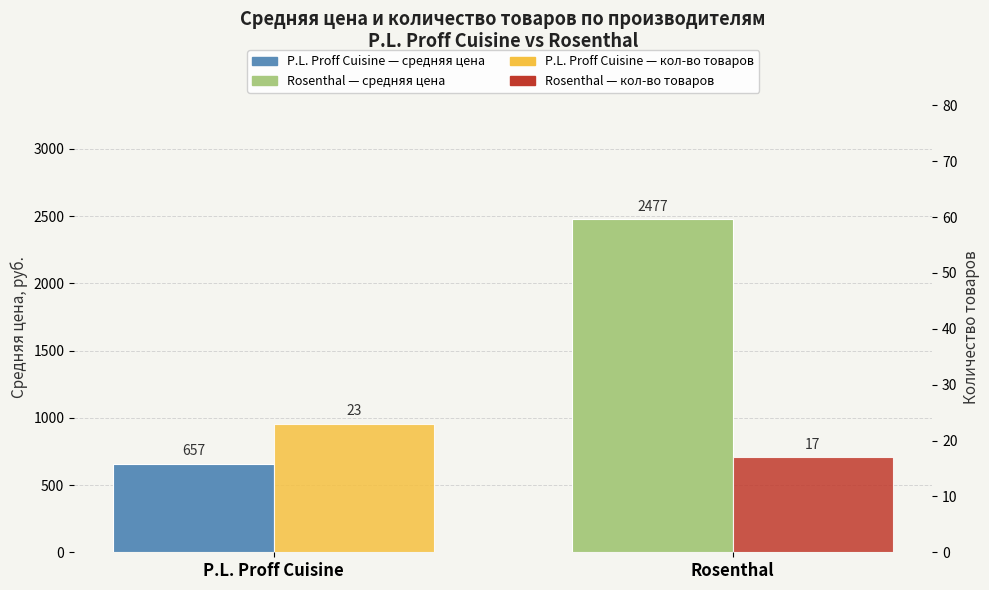

The Средняя цена (руб.) series shows 1130.1 at Rosenthal. True or false?

False